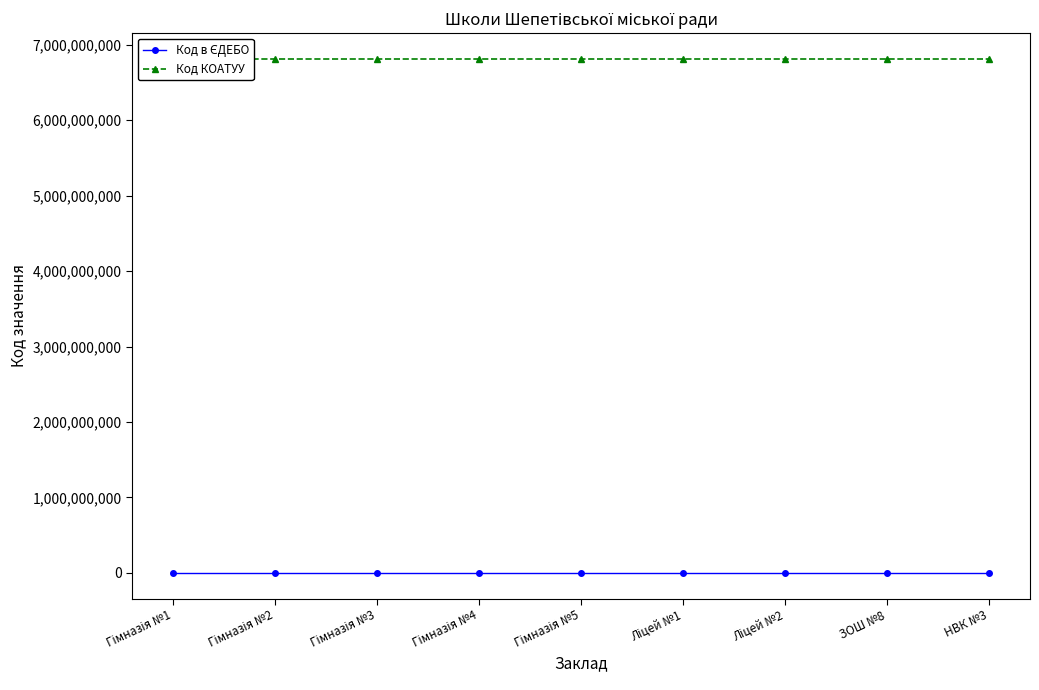

How many categories are shown in the chart?

9